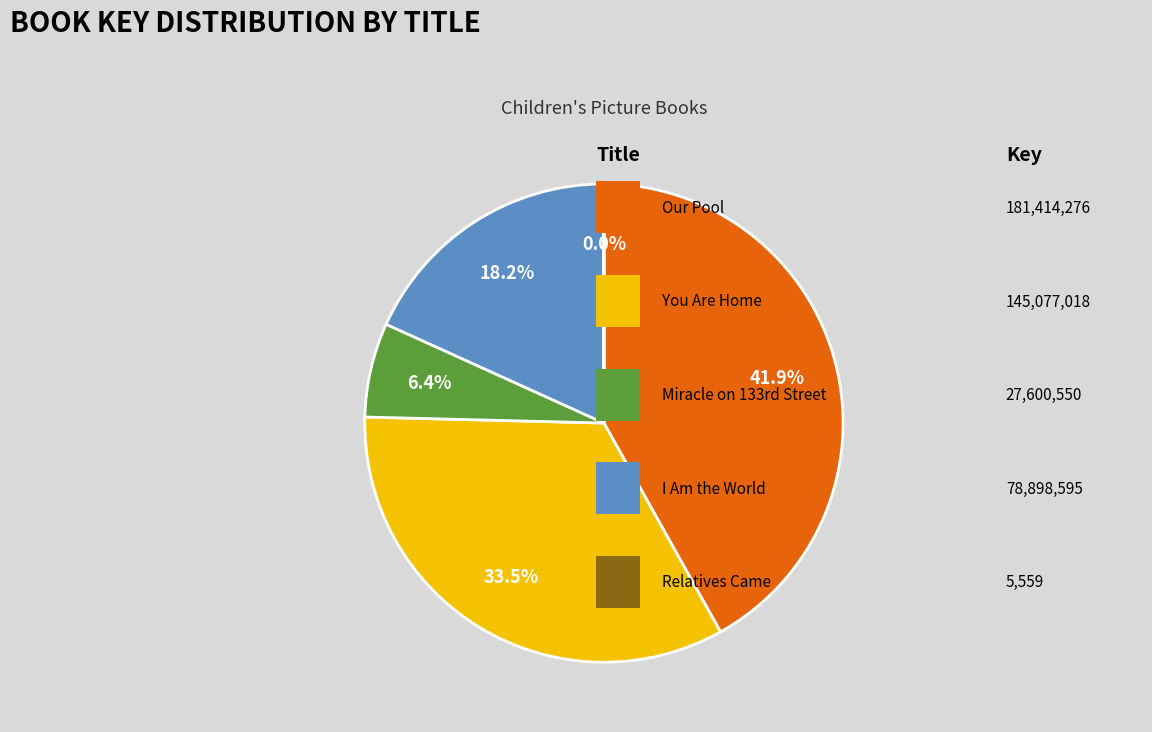

Does any single category account for the majority?

No